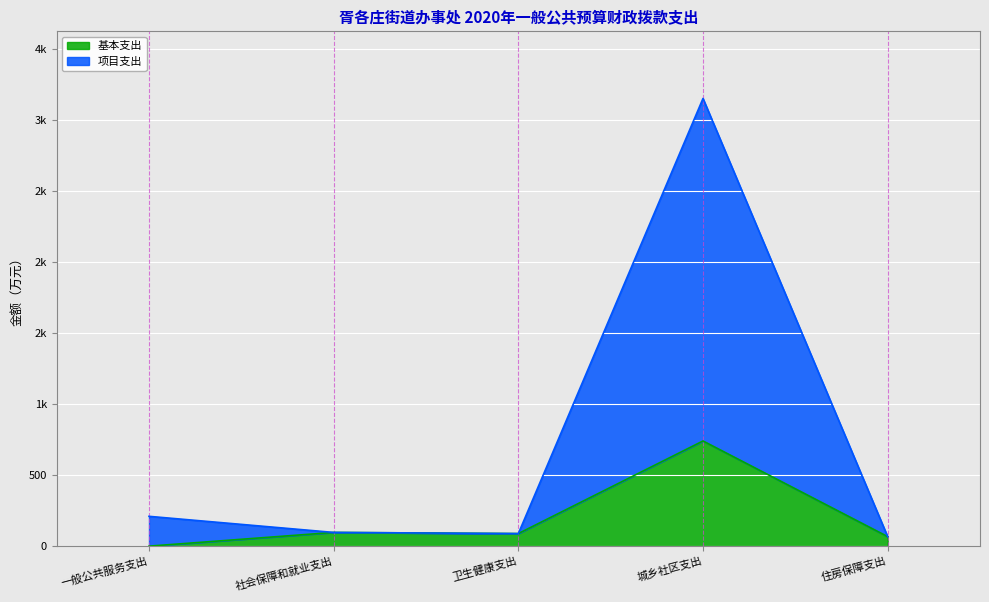

Which has a higher value, 一般公共服务支出 or 卫生健康支出?

卫生健康支出